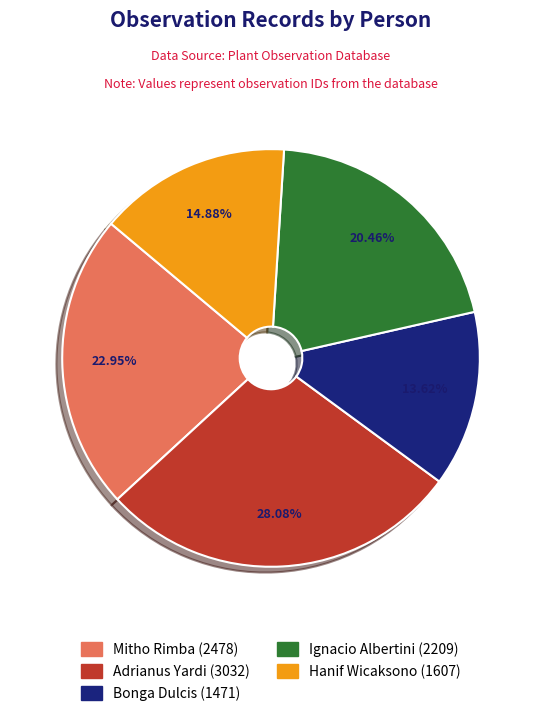

How many segments does this pie chart have?

5